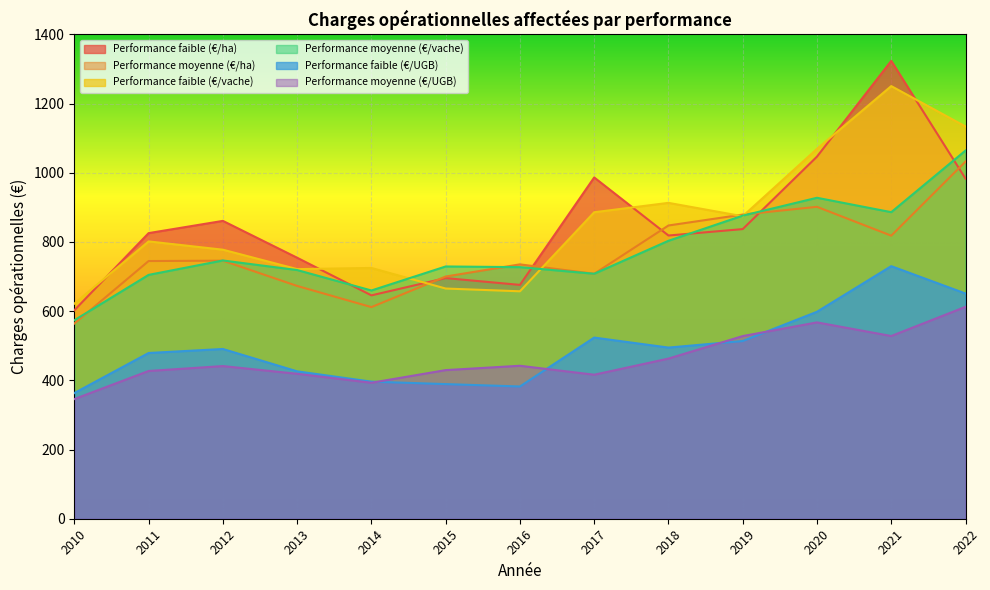

At which category is the sum across all series the highest?

2021